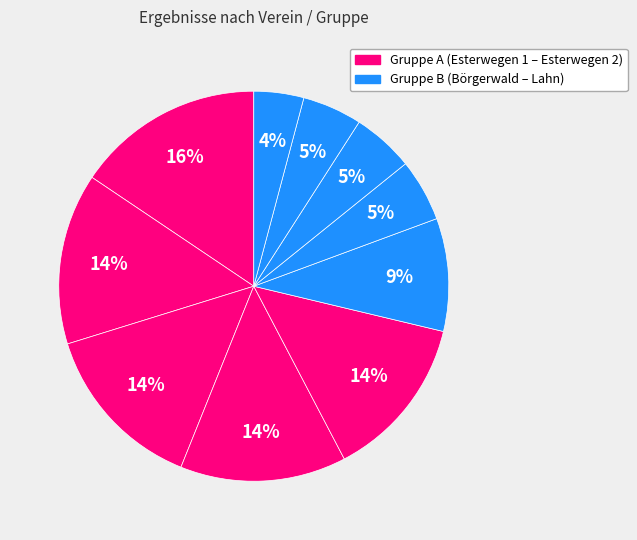

How many segments does this pie chart have?

10